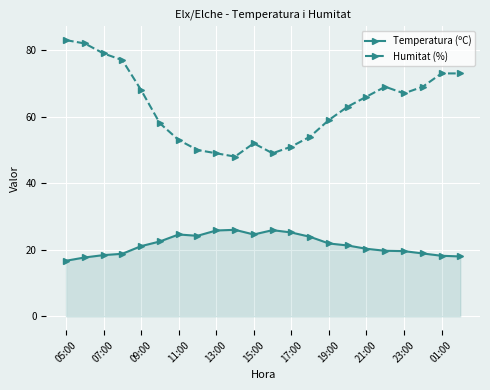

What is the value of the Temperatura (ºC) point at the 20th from the left?

18.9